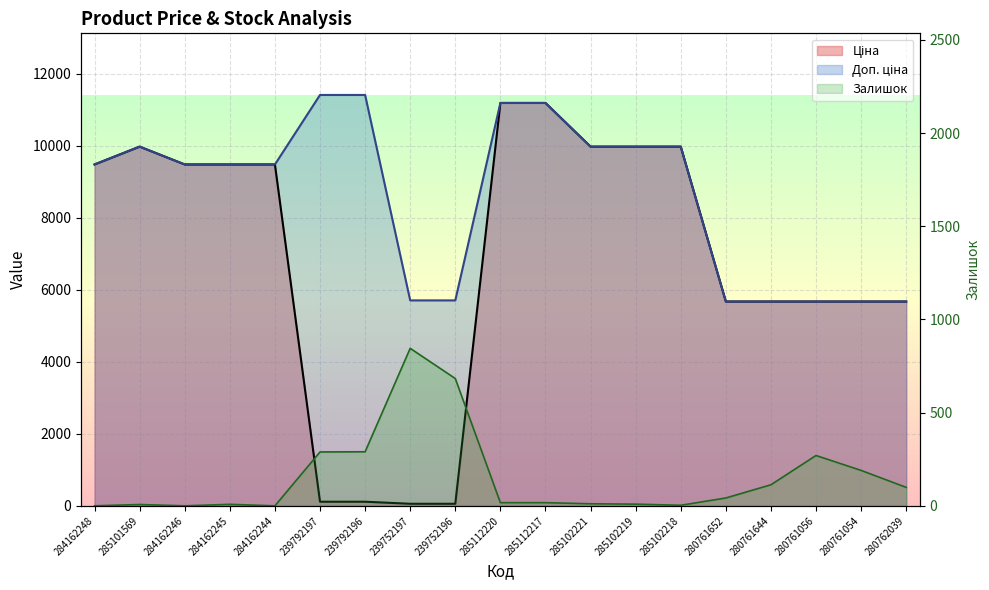

Reading left to right, what are all the values shown in this chart?

Ціна: 9480.1	9975.0	9480.1	9480.1	9480.1	114.1	114.1	57.0	57.0	11188.2	11188.2	9975.0	9975.0	9975.0	5673.8	5673.8	5673.8	5673.8	5673.8
Доп. ціна: 9480.1	9975.0	9480.1	9480.1	9480.1	11410.0	11410.0	5705.0	5705.0	11188.2	11188.2	9975.0	9975.0	9975.0	5673.8	5673.8	5673.8	5673.8	5673.8
Залишок: 0.0	7.0	0.0	8.0	0.0	289.0	290.0	845.0	683.0	17.0	17.0	11.0	9.0	3.0	42.0	113.0	270.0	190.0	99.0